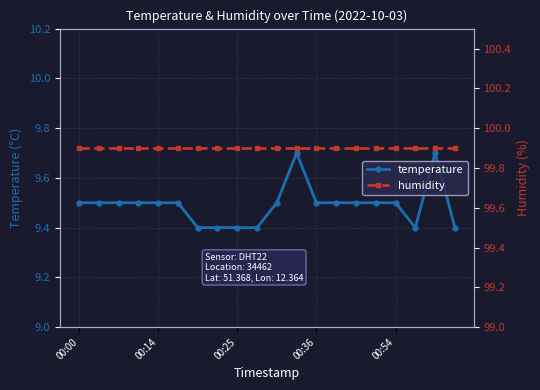

True or false: temperature has more than 1 points higher than both neighbors.

True